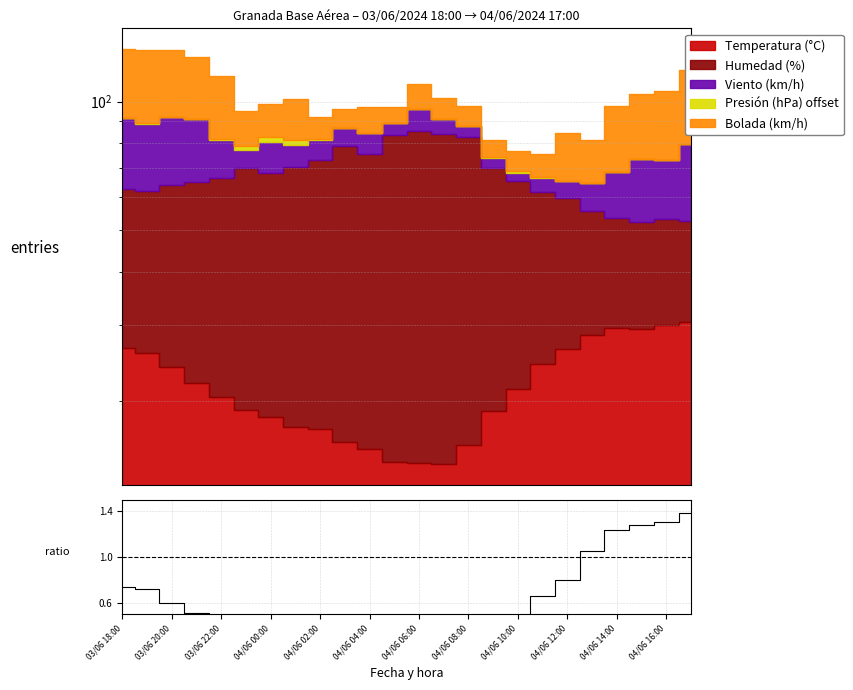

How many interior local valleys (lower than both neighbors) does the data have?

2